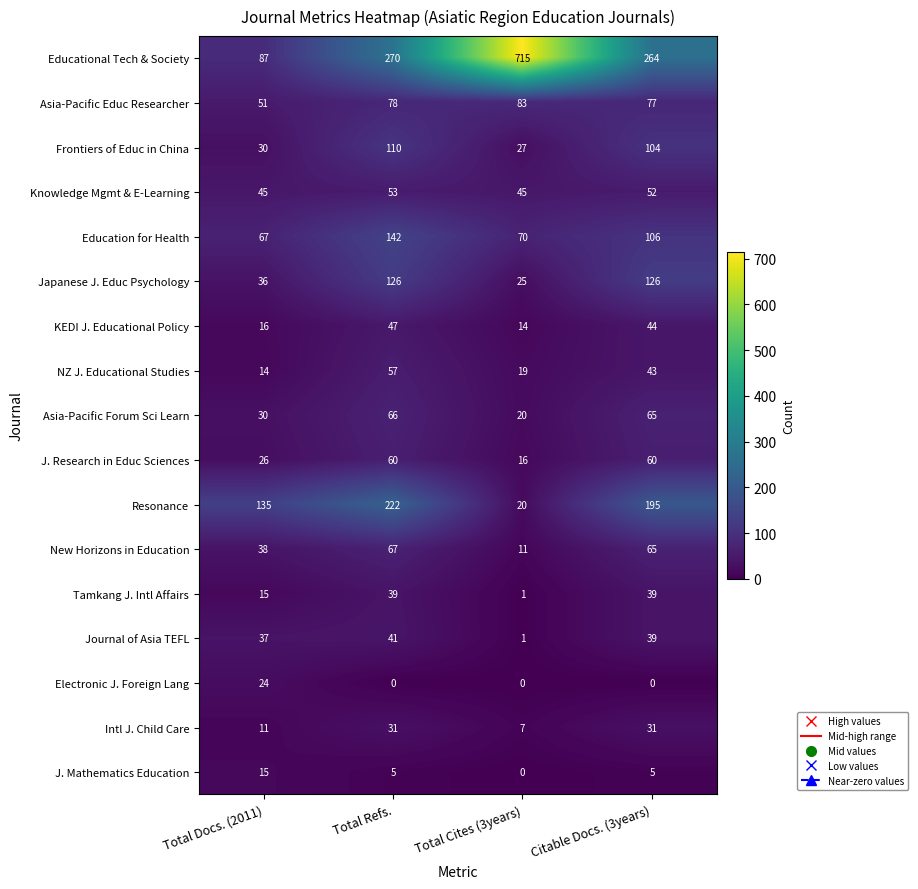

Which category has the lowest value in the New Horizons in Education series?

Total Cites (3years)